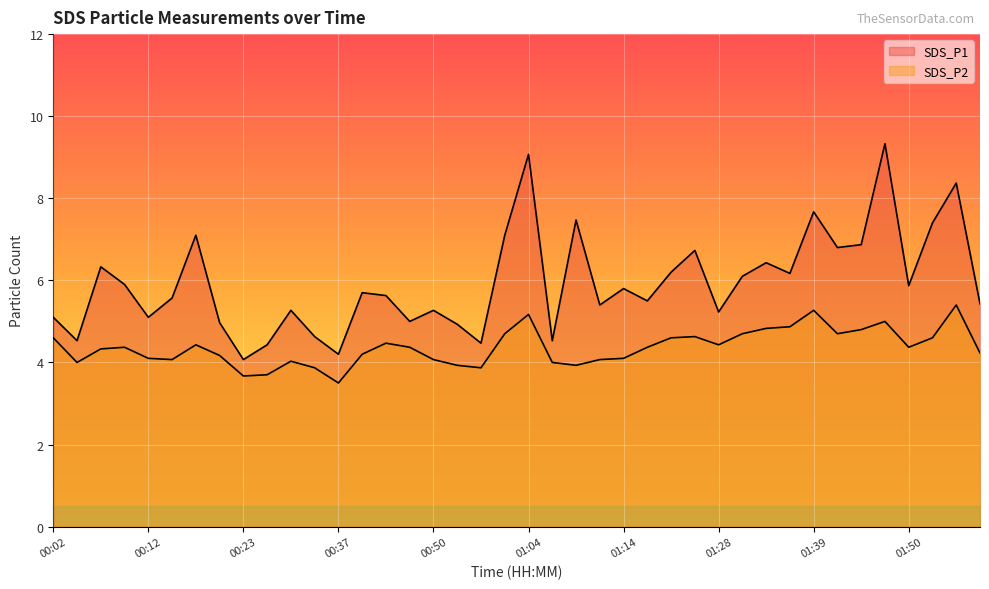

The SDS_P1 series shows 3.4 at 01:58. True or false?

False